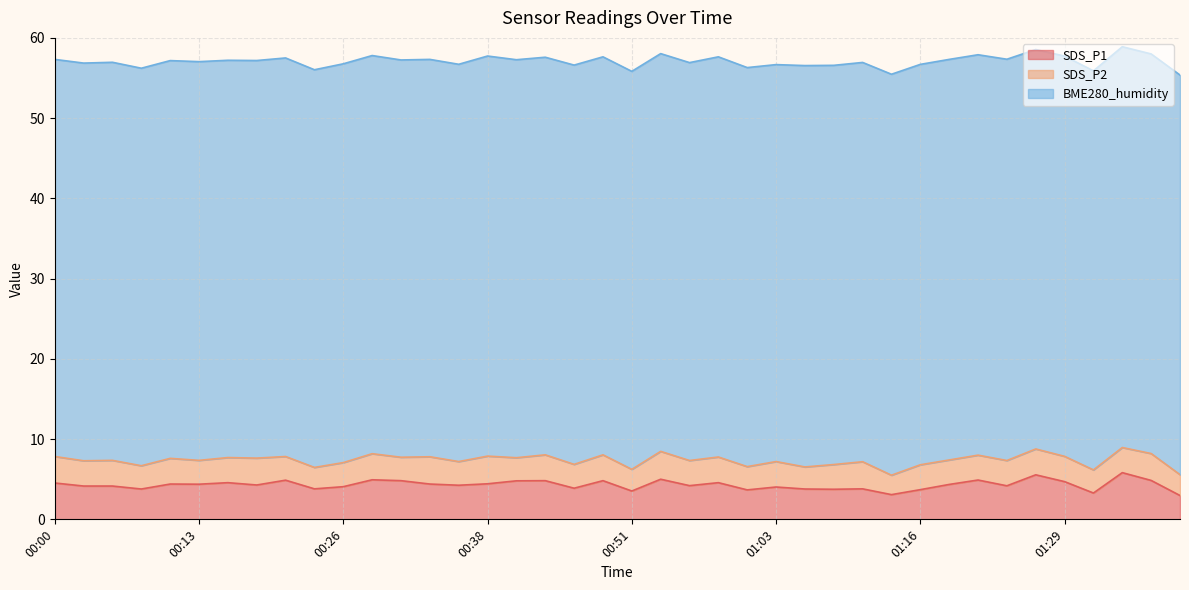

What is the minimum value for SDS_P2?

2.4